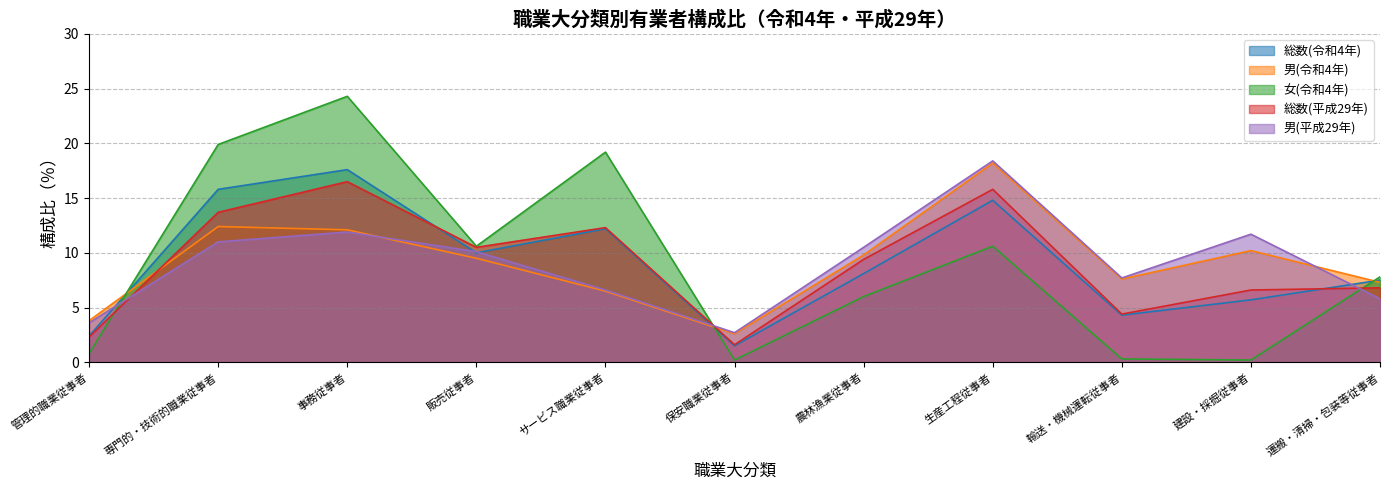

What is the difference between the second highest and minimum values in the 女(令和4年) series?

19.7